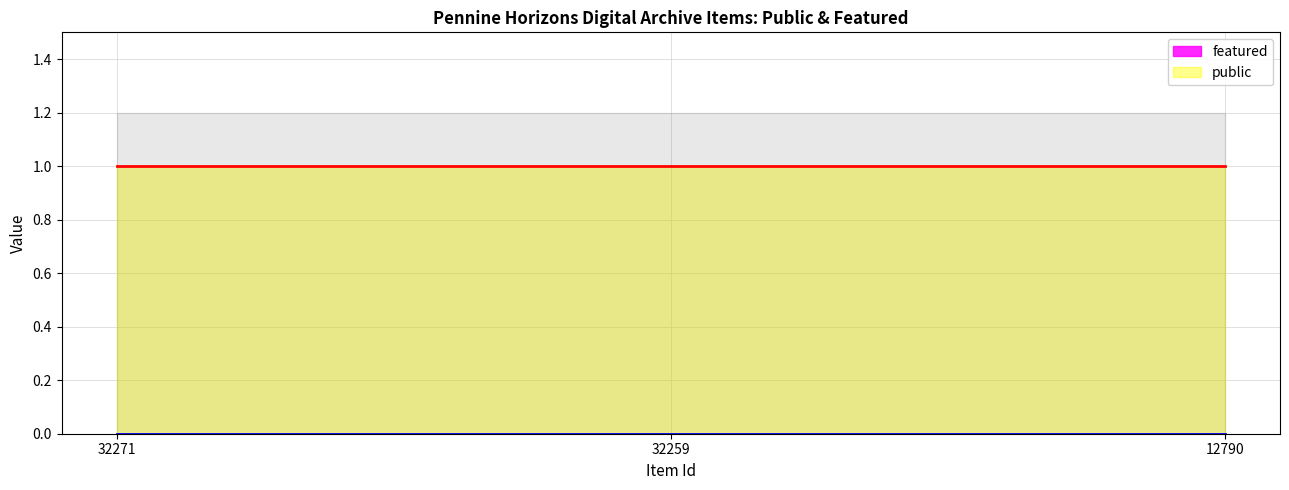

Rank the series by their average value, from highest to lowest.

public, featured